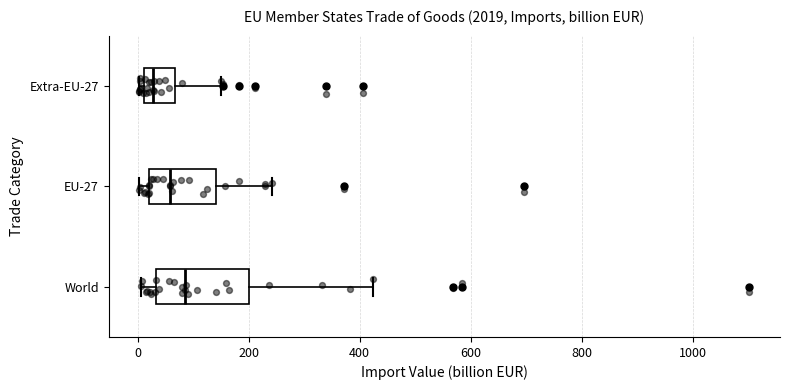

Where does the median line of the box for EU-27 sit on the x-axis? The values are not printed on the chart, so give them approximately, as read against the axis.

60